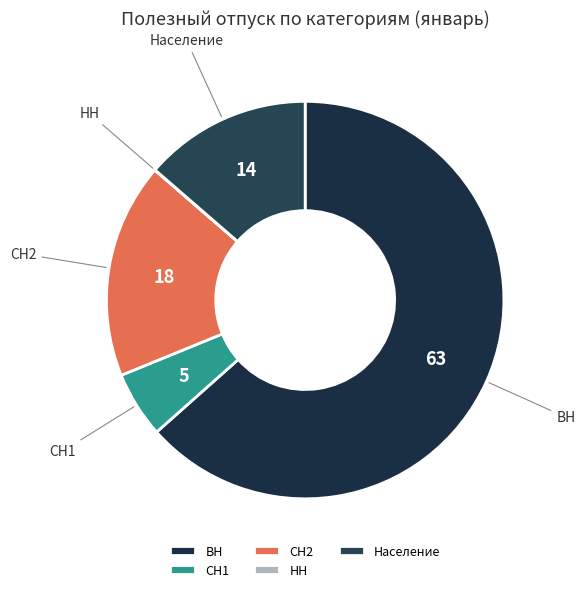

Is ВН the majority of the pie?

Yes